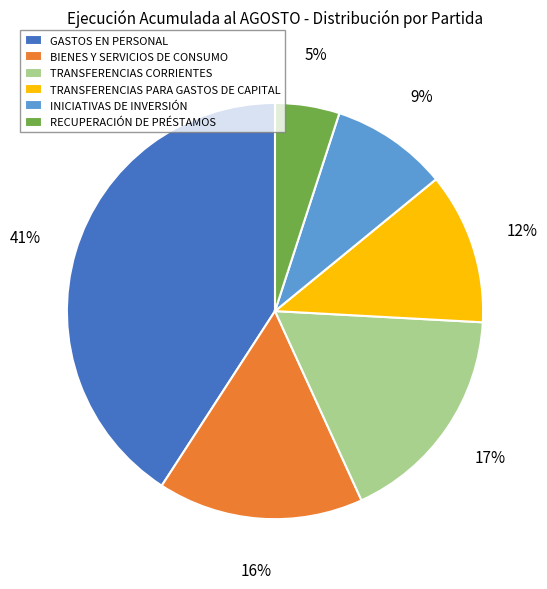

To the nearest percent, what is the difference between the TRANSFERENCIAS CORRIENTES and INICIATIVAS DE INVERSIÓN slice percentages?

8%